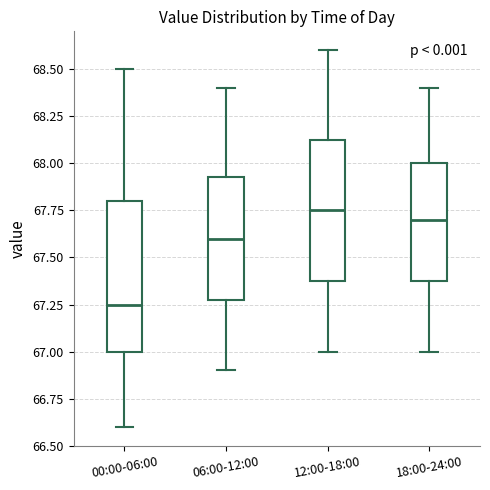

Which box's median line is the lowest?

00:00-06:00